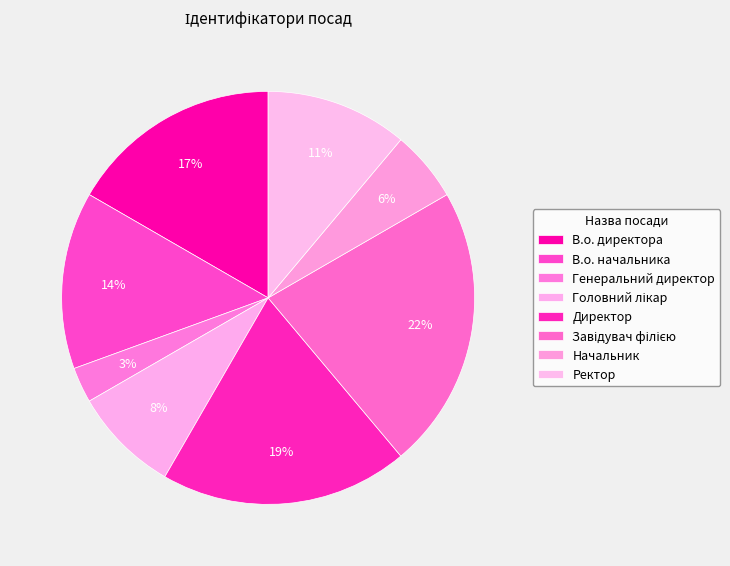

How many slices are in this pie chart?

8